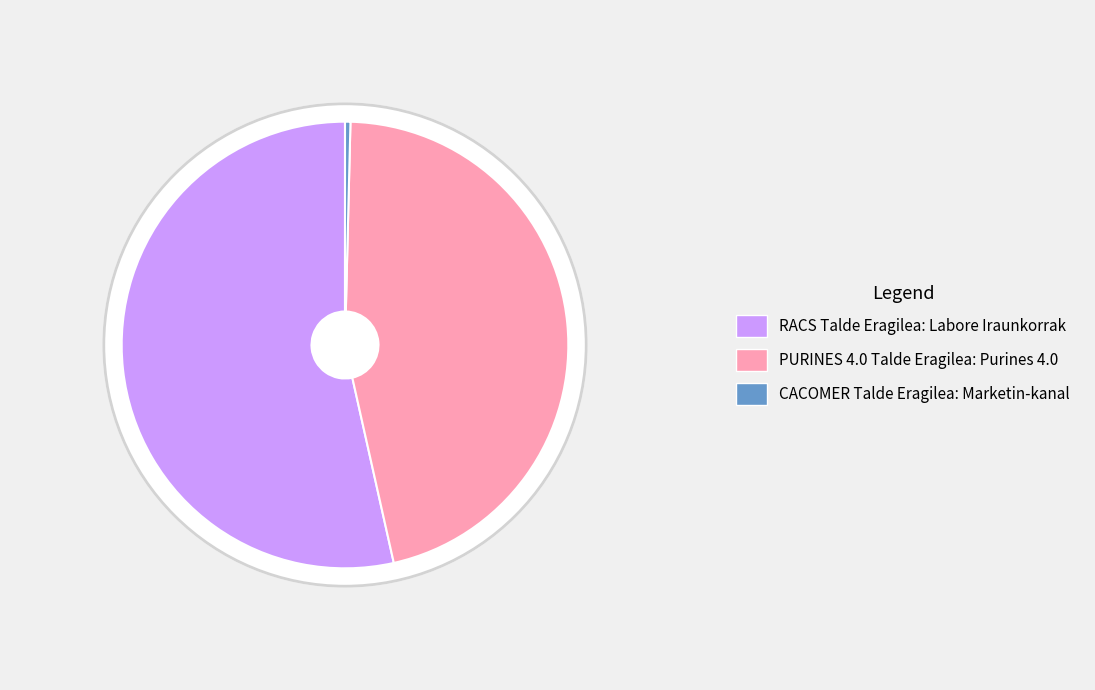

What is the smallest slice in the pie chart?

CACOMER Talde Eragilea: Marketin-kanal